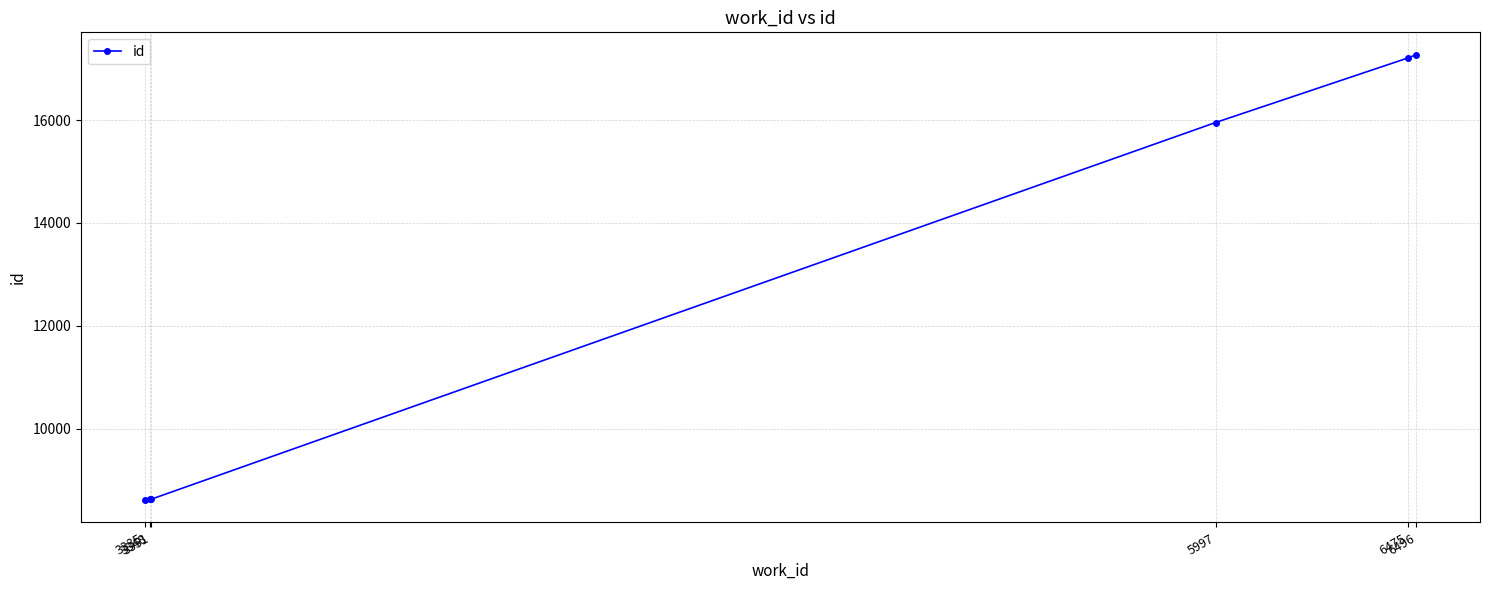

What is the greatest value displayed?

17276